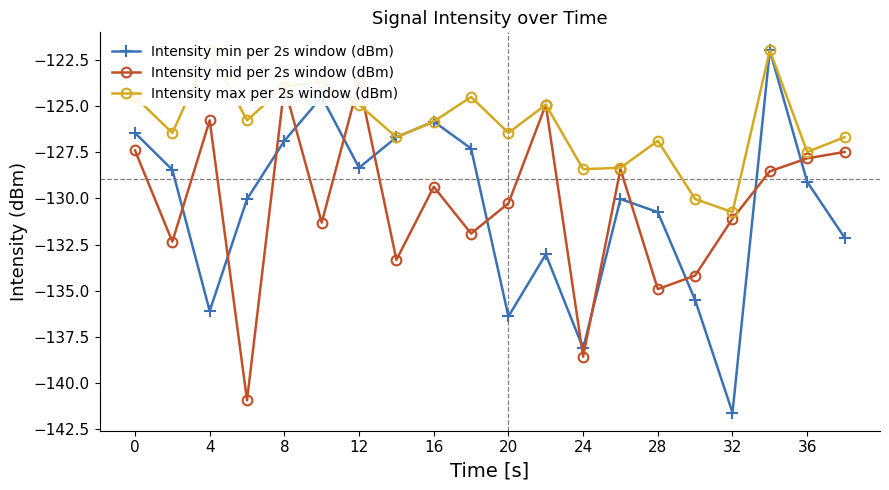

What are all the series names shown in the legend?

Intensity min per 2s window (dBm), Intensity mid per 2s window (dBm), Intensity max per 2s window (dBm)